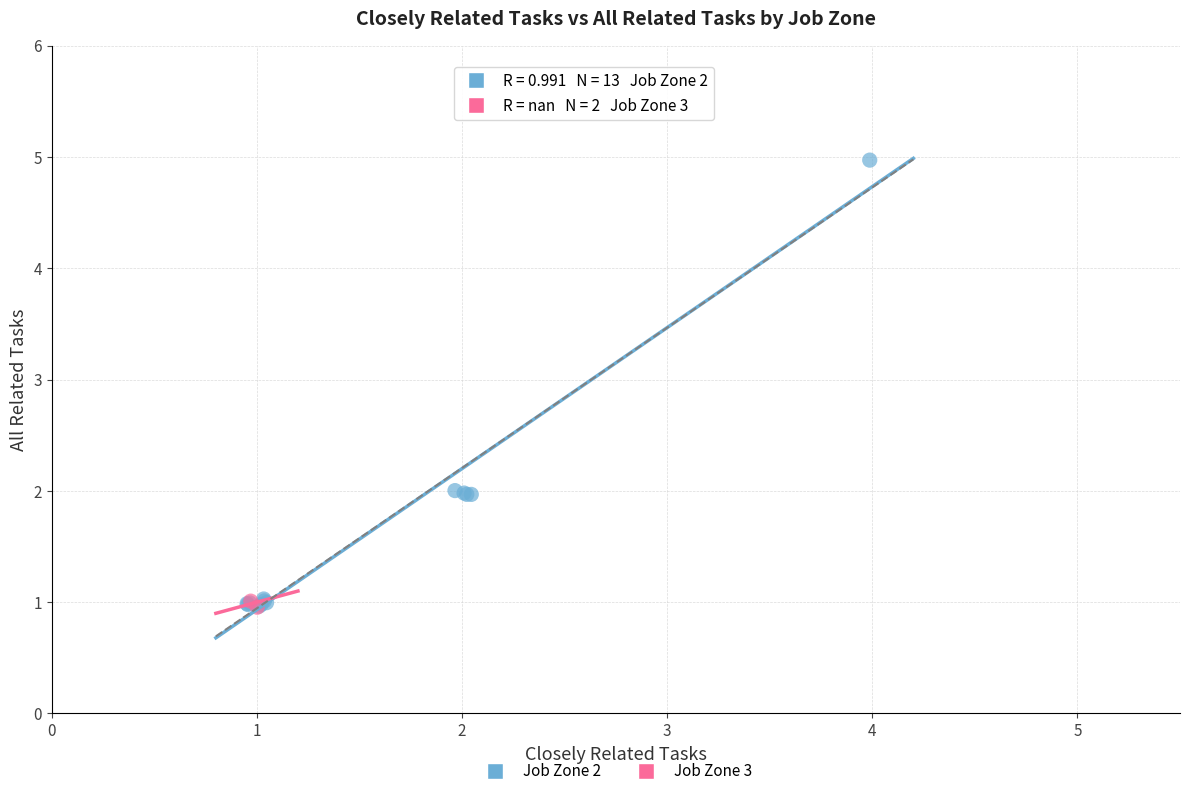

What are all the series names shown in the legend?

Job Zone 2, Job Zone 3